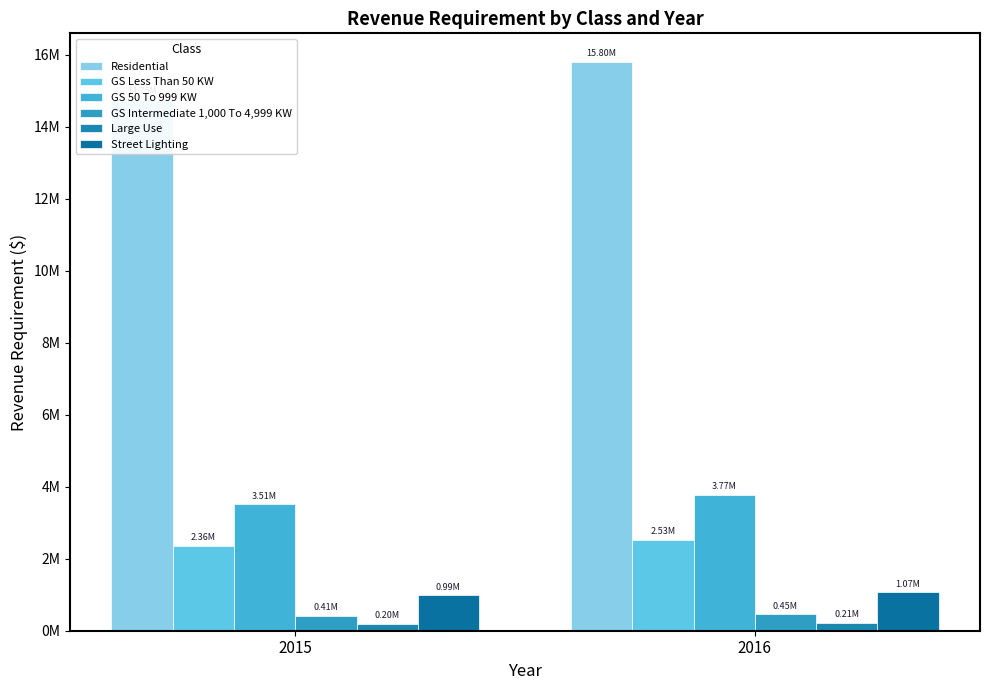

Reading left to right, list all the values displayed in this chart.

Residential: 2015=14750409.7	2016=15798406.9
GS Less Than 50 KW: 2015=2362246.5	2016=2531028.6
GS 50 To 999 KW: 2015=3510996.6	2016=3772119.1
GS Intermediate 1,000 To 4,999 KW: 2015=414044.9	2016=453175.4
Large Use: 2015=200438.3	2016=214806.5
Street Lighting: 2015=986798.4	2016=1068613.8